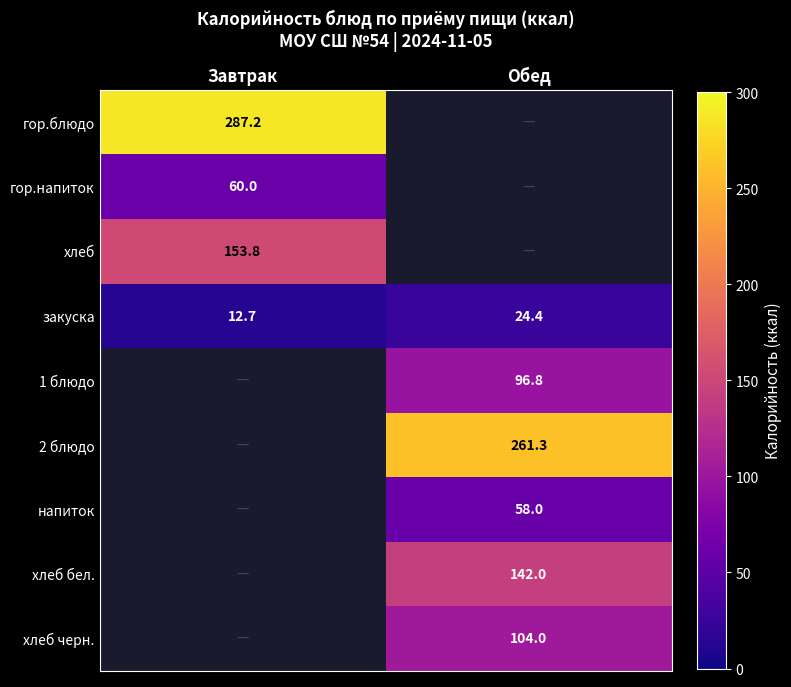

What is the difference between the закуска values at Обед and Завтрак?

11.7